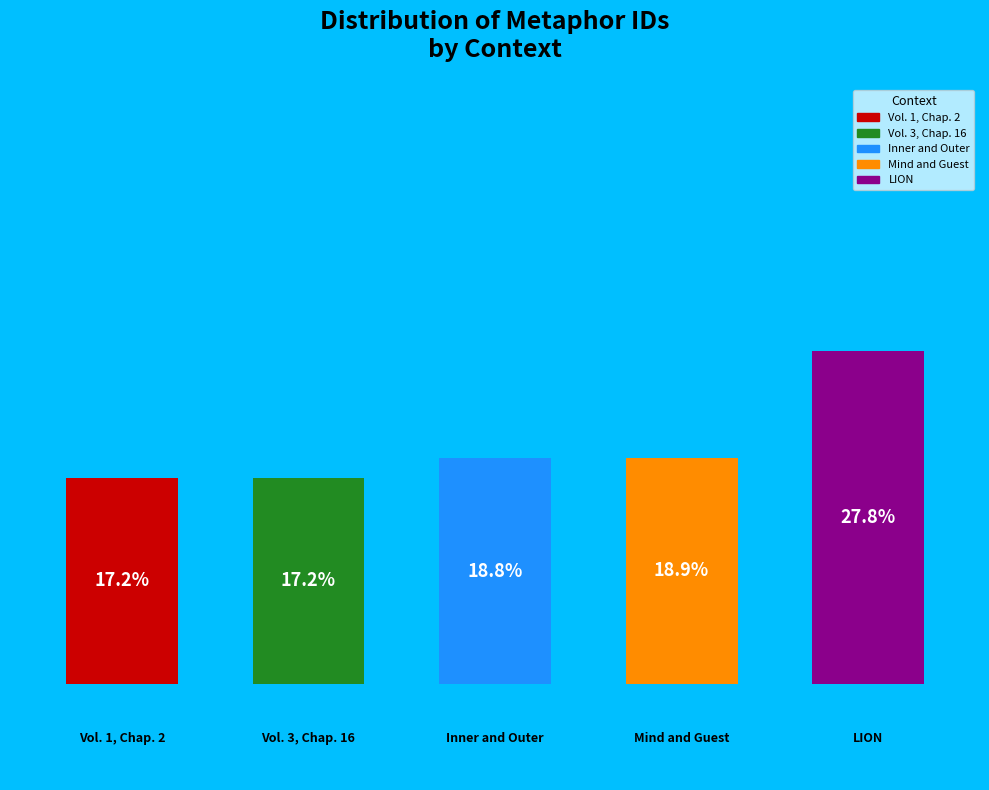

Is it true that Inner and Outer is 19% of the pie?

True